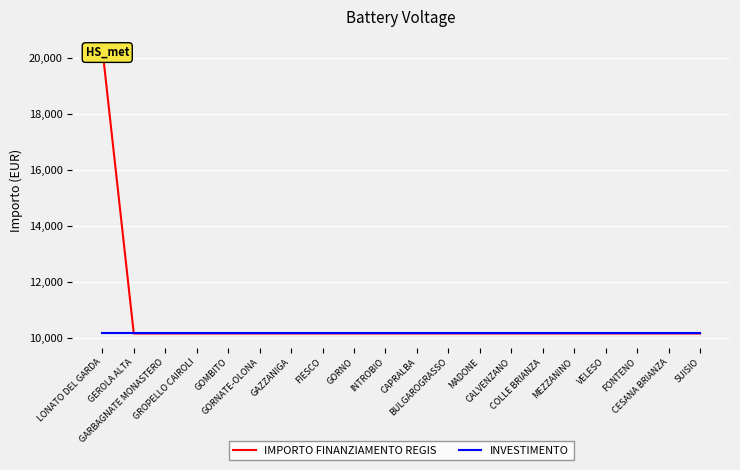

What is the minimum value shown in the chart?

10172